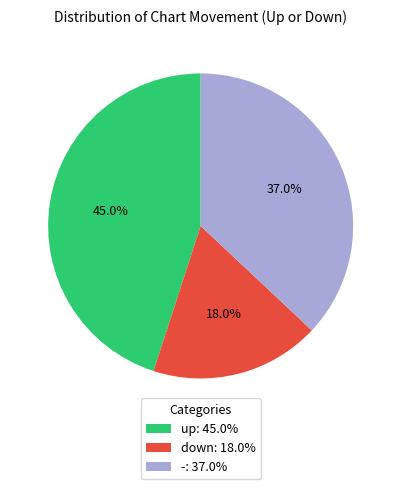

To the nearest percent, what is the combined percentage of up and down?

63%